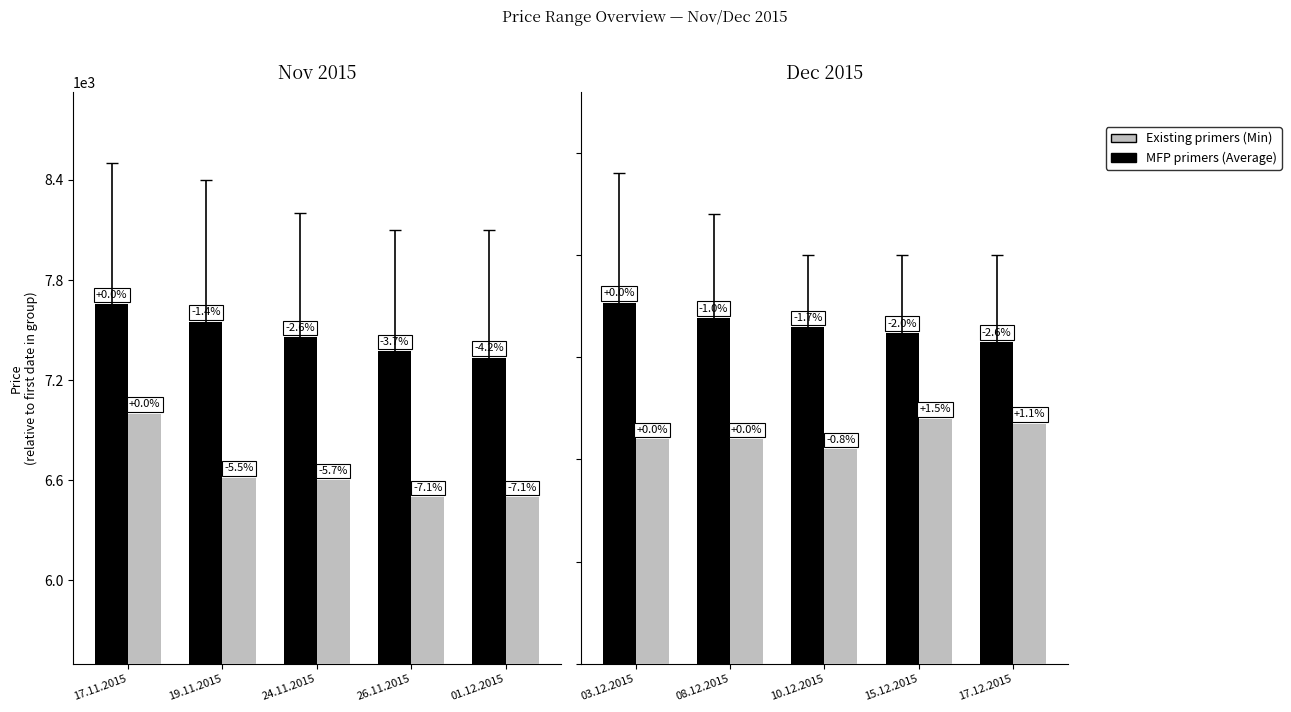

What is the smallest value displayed?

6550